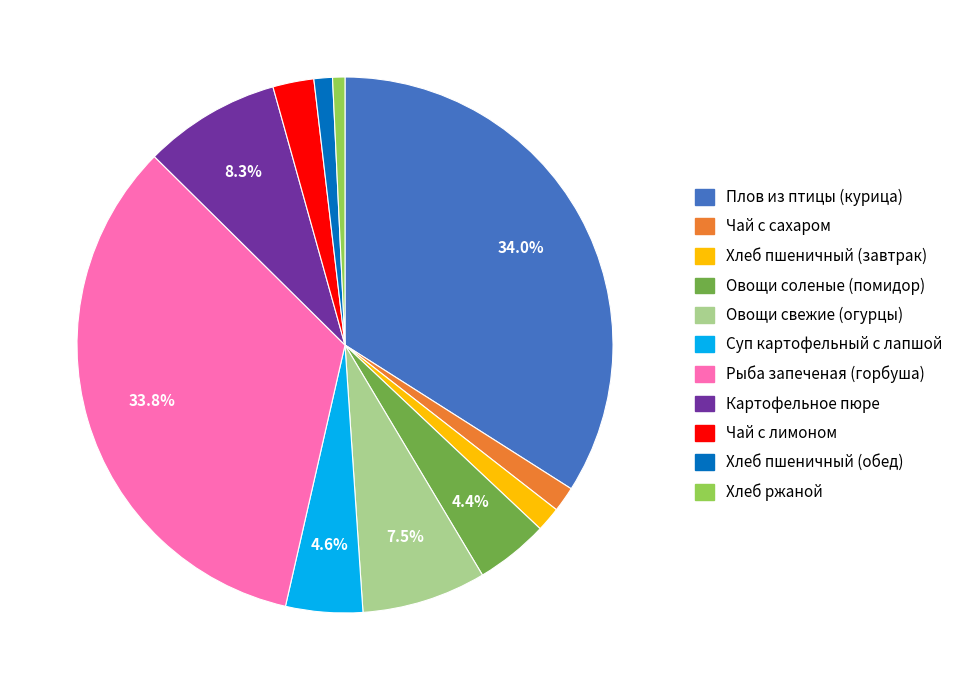

True or false: Хлеб ржаной accounts for 6% of the total.

False